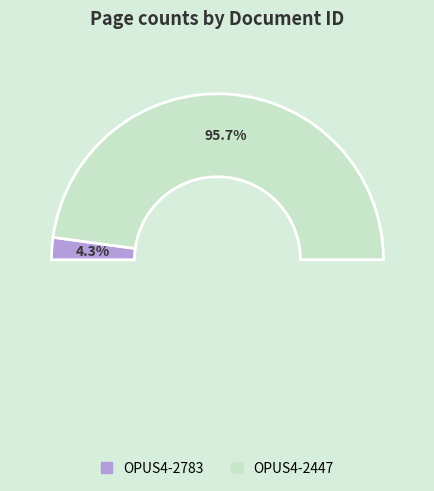

What is the majority slice?

OPUS4-2447